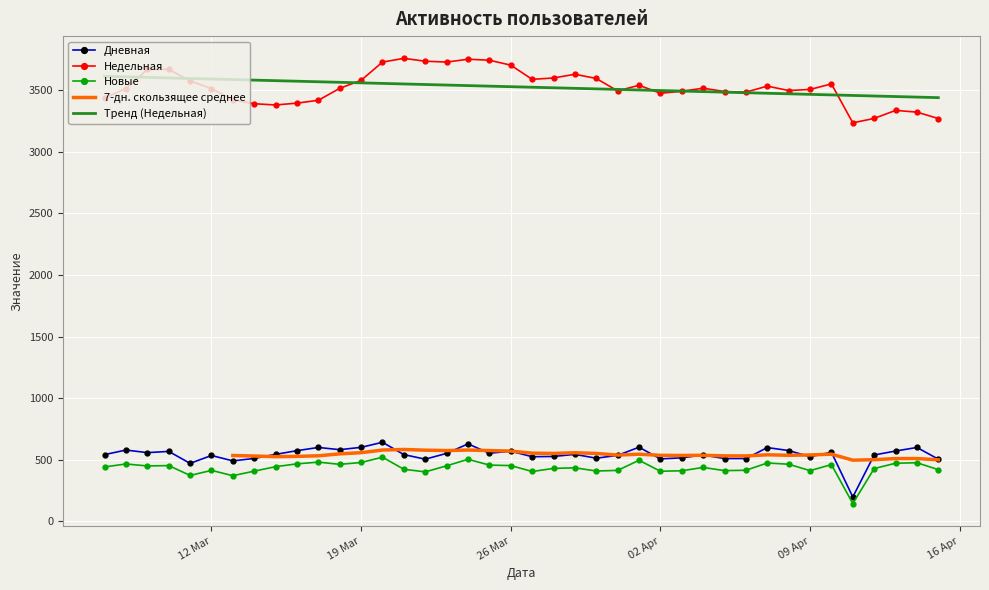

Rank the series by their maximum value, from lowest to highest.

Новые, Дневная, Недельная